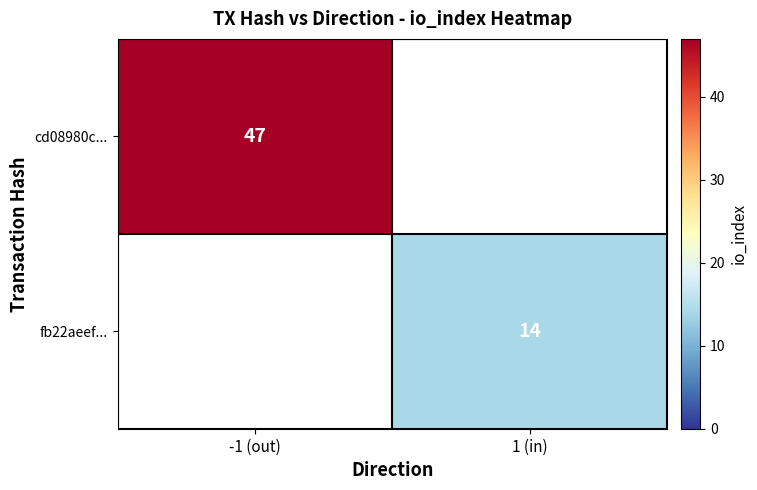

Which category has the highest value across all series?

-1 (out)